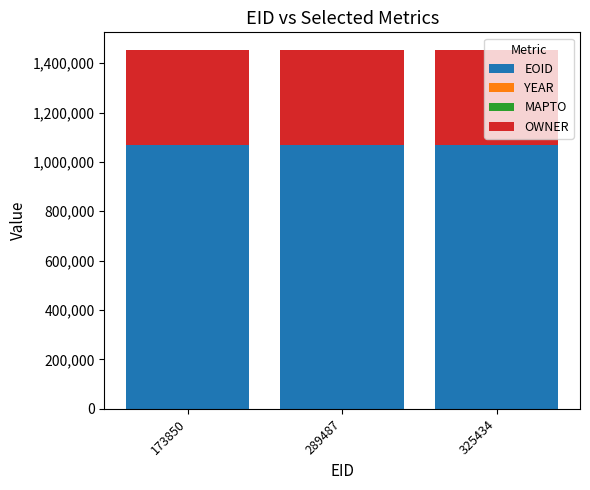

What is the sum of all EOID values?

3200458